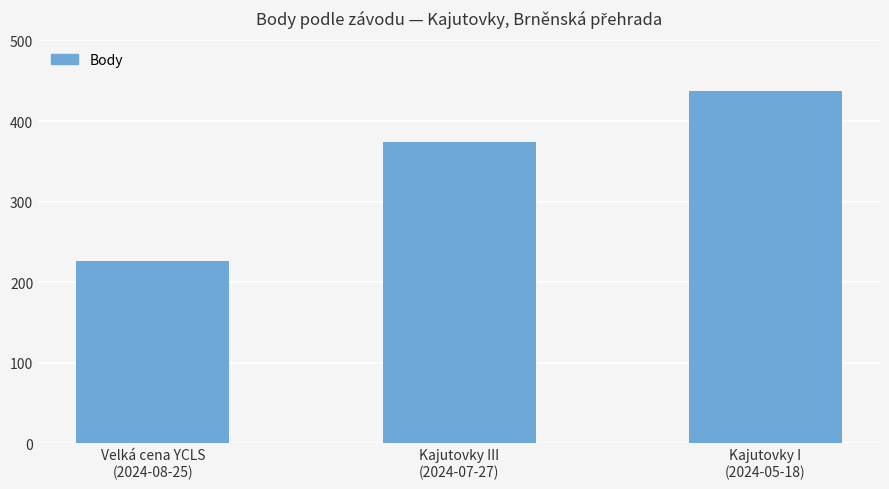

How many data points does each series have?

3